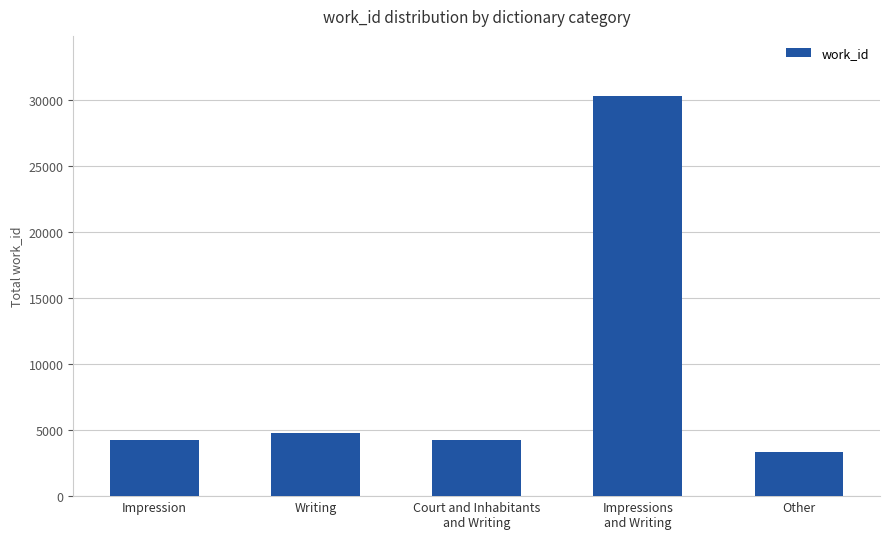

The chart shows a value of 3322 at Other. True or false?

True